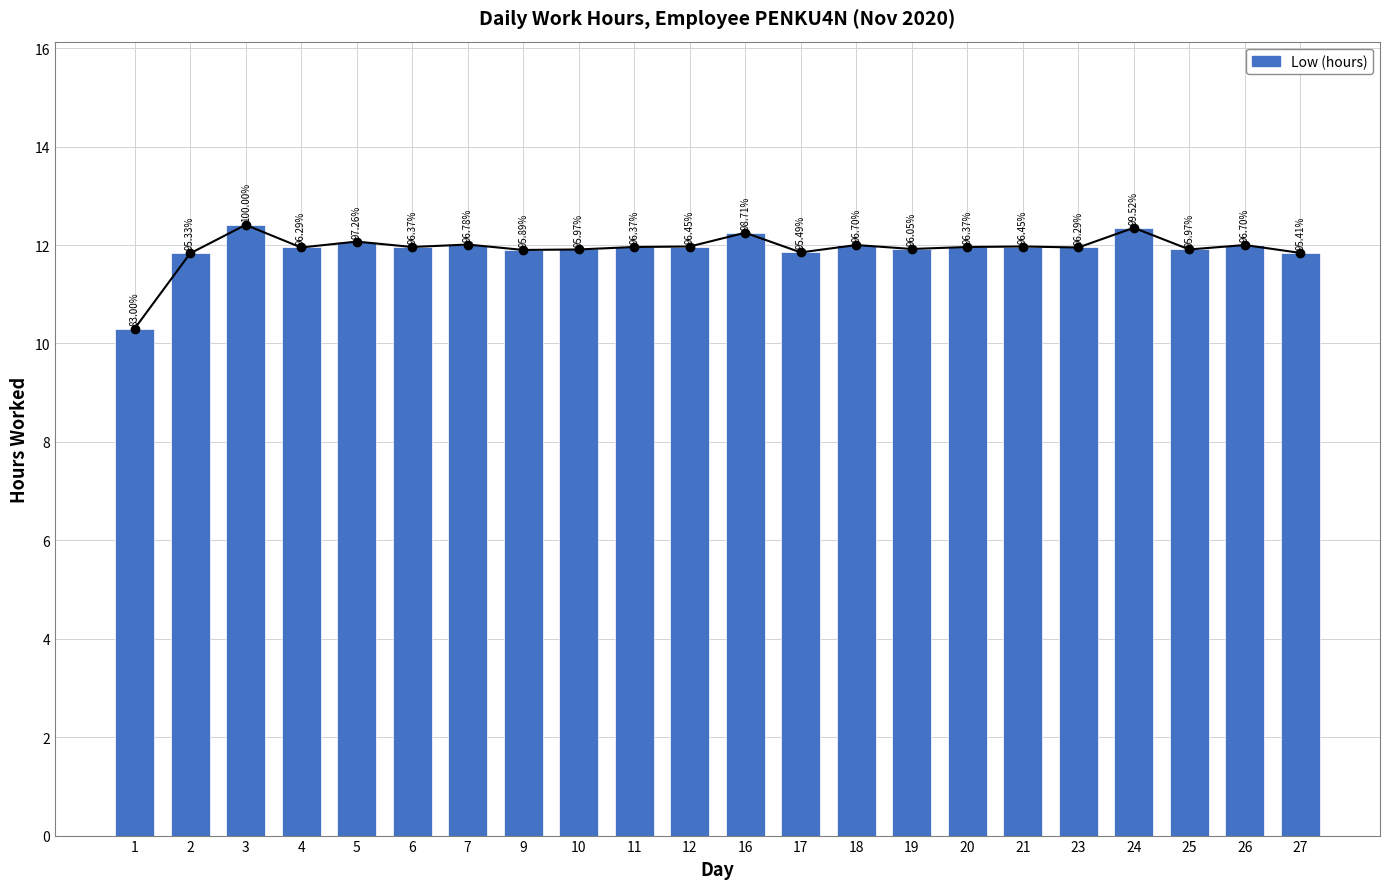

Rank the categories by value from highest to lowest.

3, 24, 16, 5, 7, 18, 26, 12, 21, 6, 11, 20, 4, 23, 19, 10, 25, 9, 17, 27, 2, 1